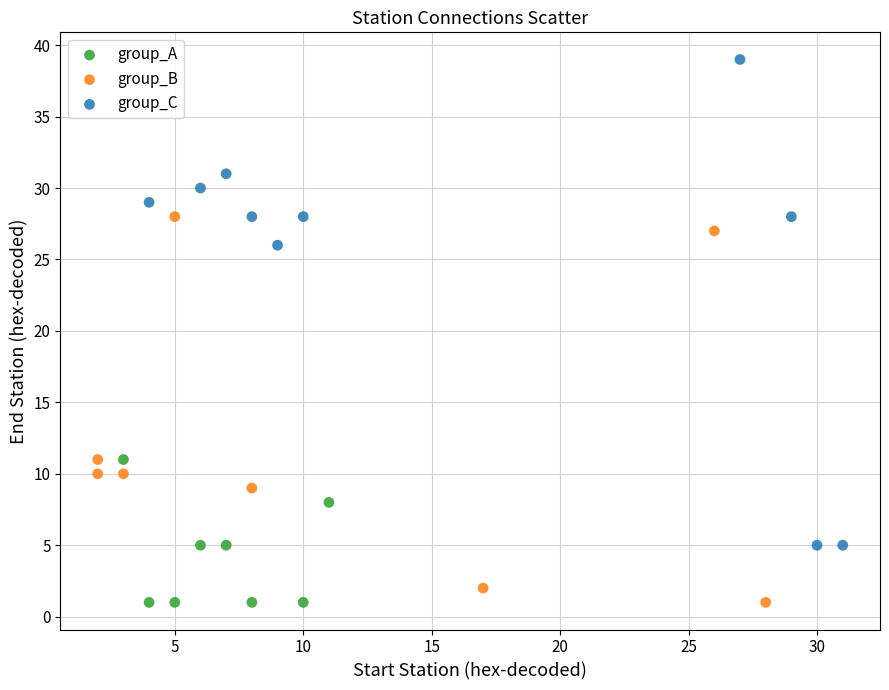

Which series reaches the maximum Y coordinate?

group_C